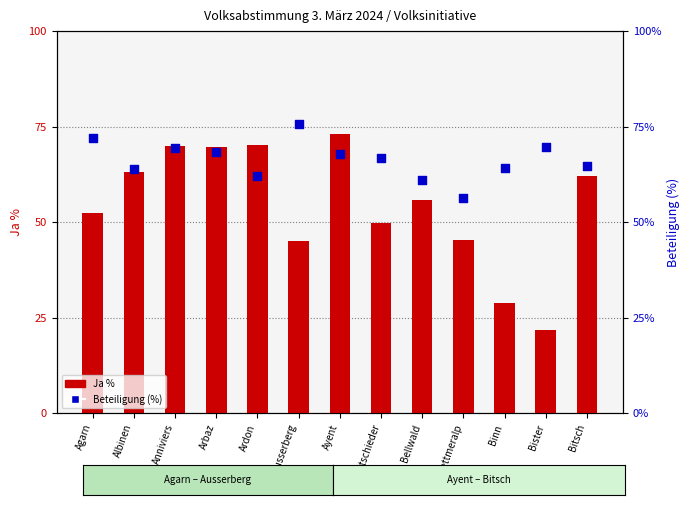

Is the value of Ja % at Ayent greater than the value of Beteiligung (%) at Albinen?

Yes